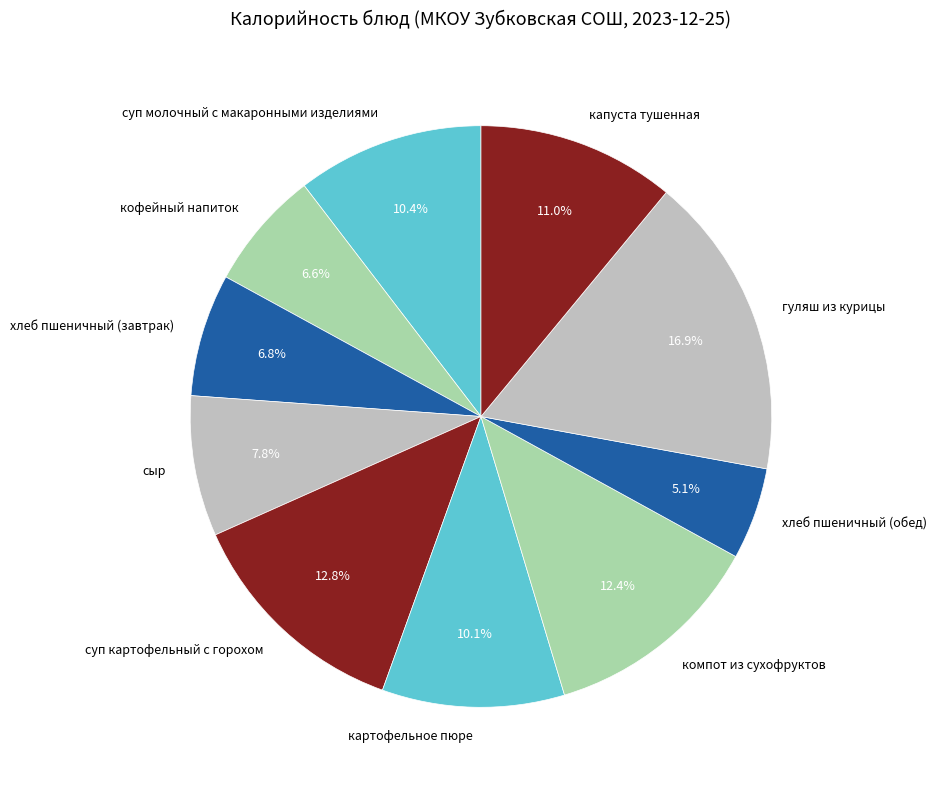

To the nearest percent, what portion does капуста тушенная represent?

11%